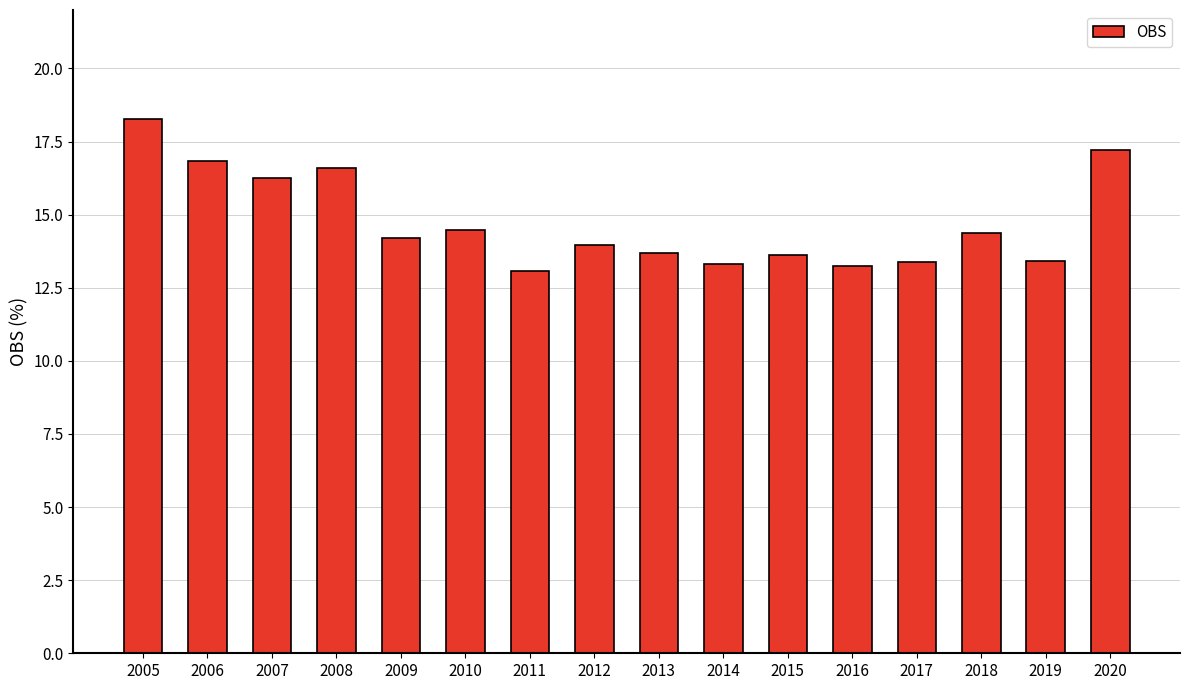

What is the average value?

14.7